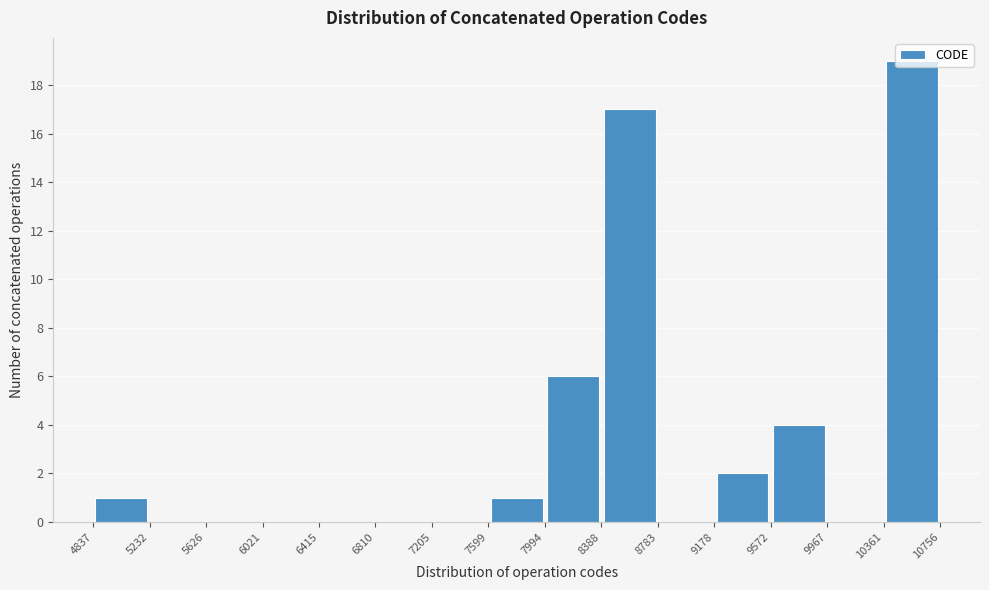

Reading left to right, list every bar in this chart as the range it spans on the x-axis followed by its height. The values are not printed on the chart, so give them approximately, as read against the axis.

4837 to 5232: 1
5232 to 5626: 0
5626 to 6021: 0
6021 to 6415: 0
6415 to 6810: 0
6810 to 7205: 0
7205 to 7599: 0
7599 to 7994: 1
7994 to 8388: 6
8388 to 8783: 17
8783 to 9178: 0
9178 to 9572: 2
9572 to 9967: 4
9967 to 10361: 0
10361 to 10756: 19